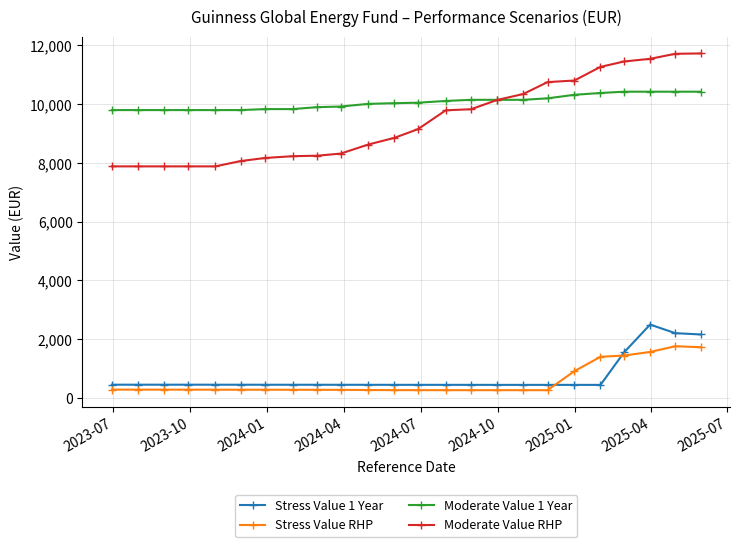

Which series has the largest total across all categories?

Moderate Value 1 Year